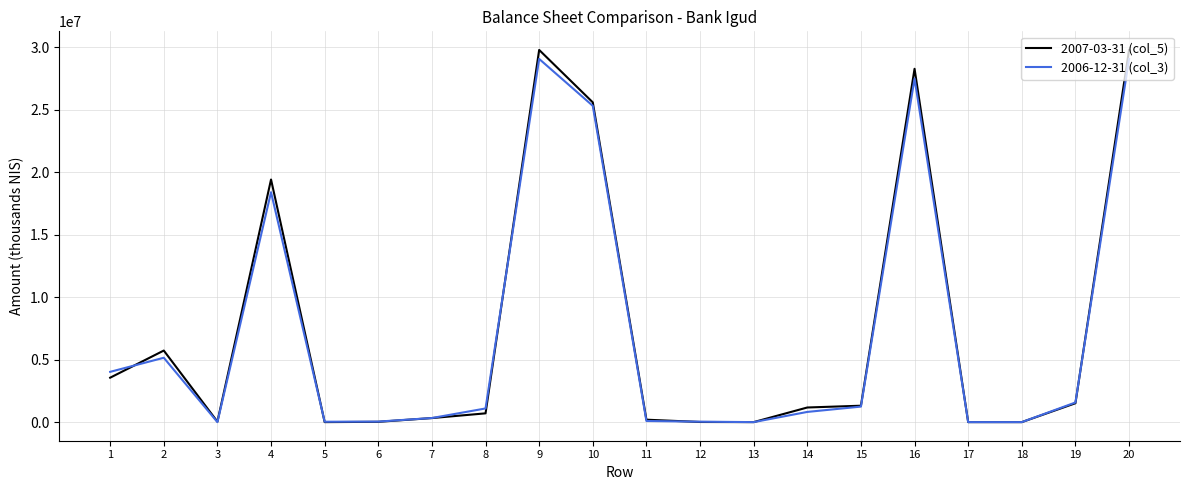

At 20, list the series in order from smallest to largest.

2006-12-31 (col_3), 2007-03-31 (col_5)